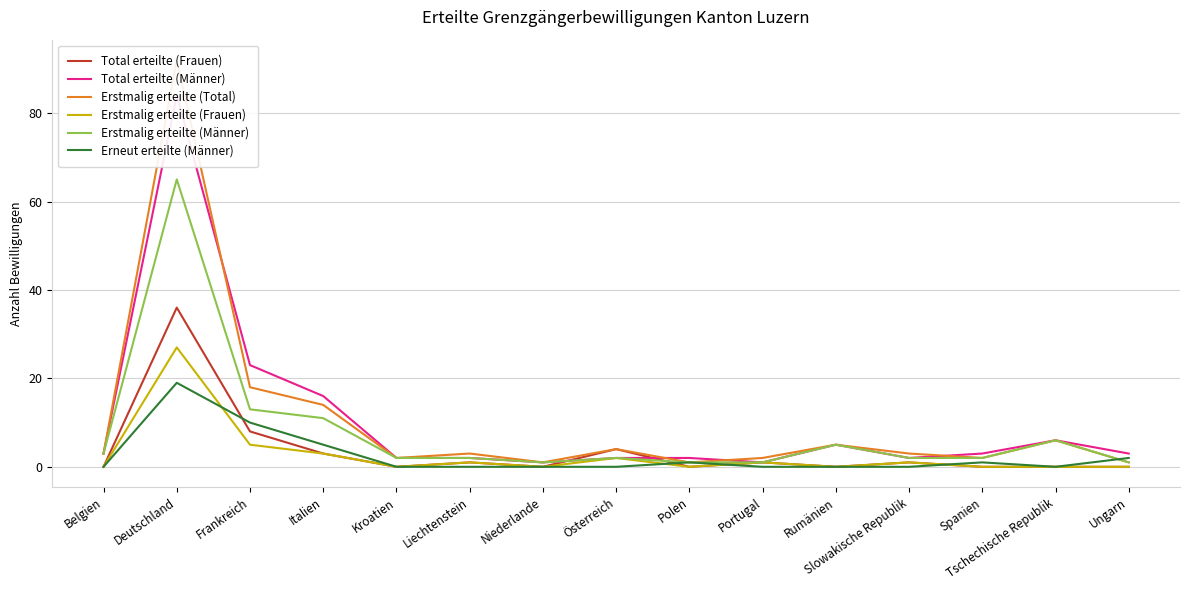

What is the label of the 10th point from the left?

Portugal